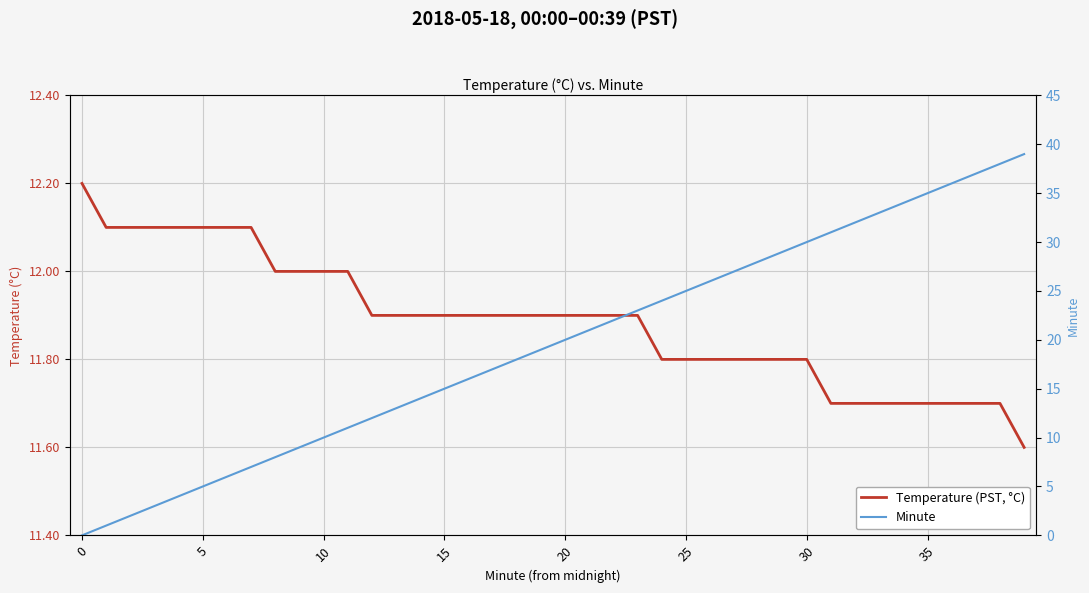

What is the difference between the Temperature (PST, °C) values at 10 and 12?

0.1